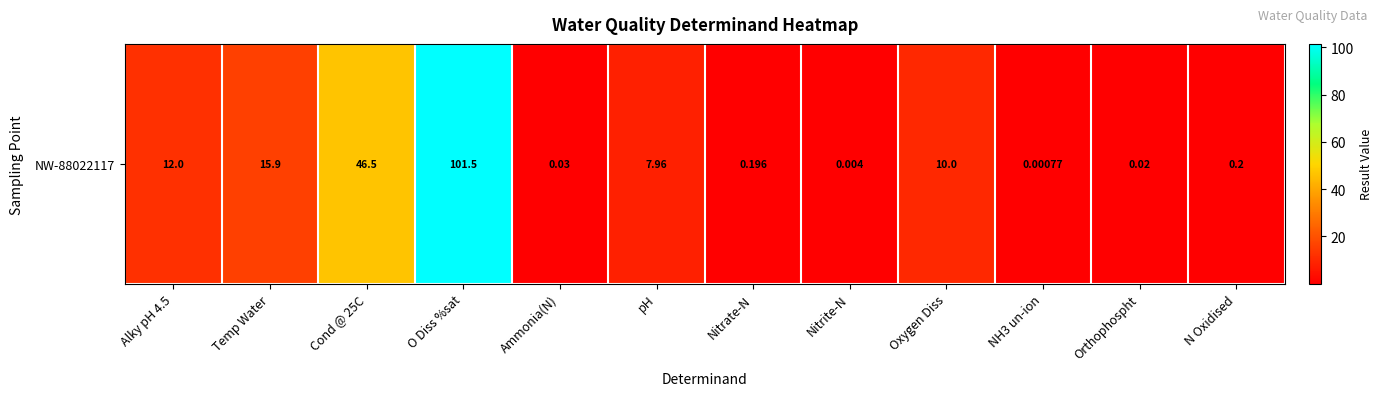

Reading right to left, list all the values displayed in this chart.

N Oxidised=0.2	Orthophospht=0.0	NH3 un-ion=0.0	Oxygen Diss=10.0	Nitrite-N=0.0	Nitrate-N=0.2	pH=8.0	Ammonia(N)=0.0	O Diss %sat=101.5	Cond @ 25C=46.5	Temp Water=15.9	Alky pH 4.5=12.0